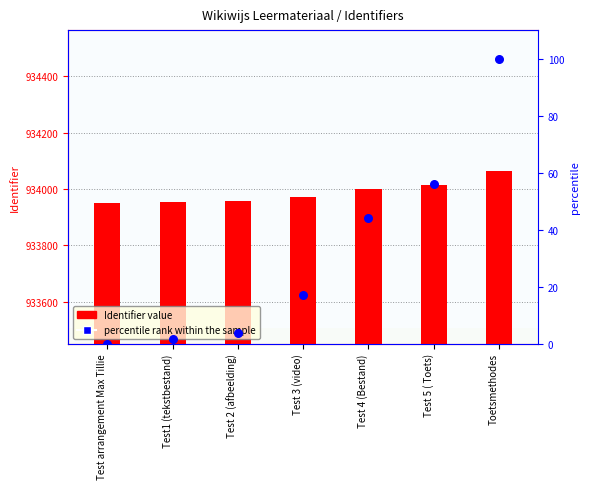

Which series has the largest Y range (max minus min)?

Identifier value